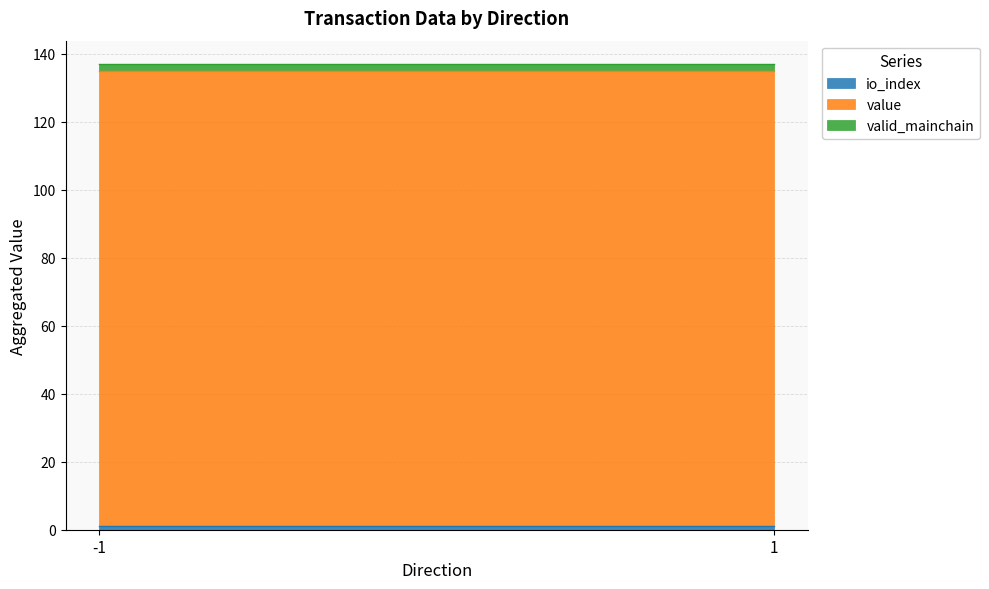

Which series has the widest spread of values?

io_index